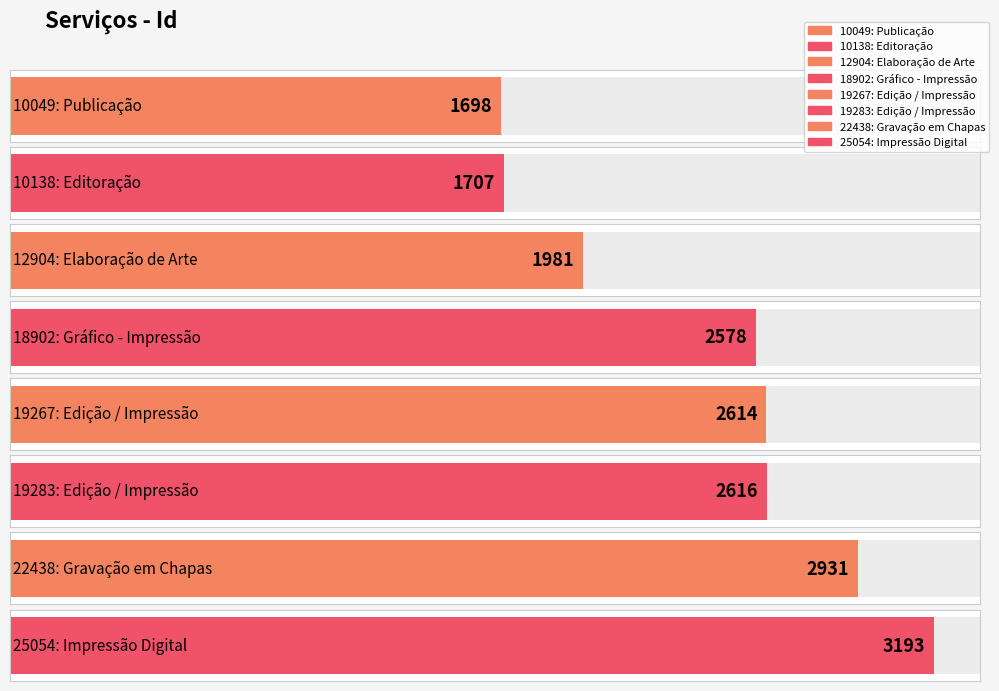

What is the smallest value displayed?

1698